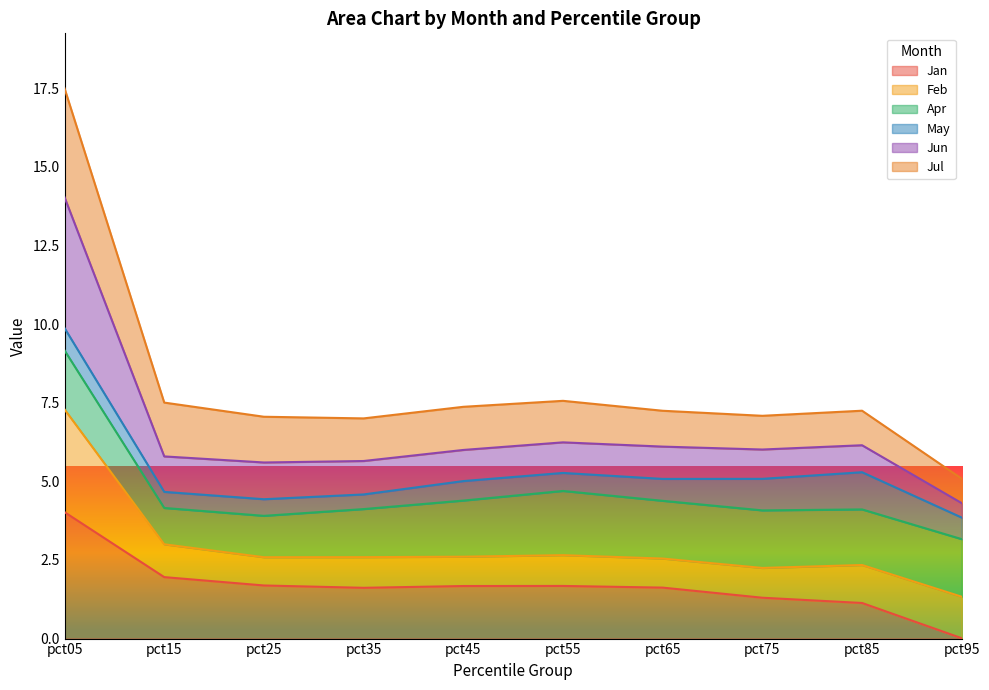

What is the total value across all series at pct35?

7.0